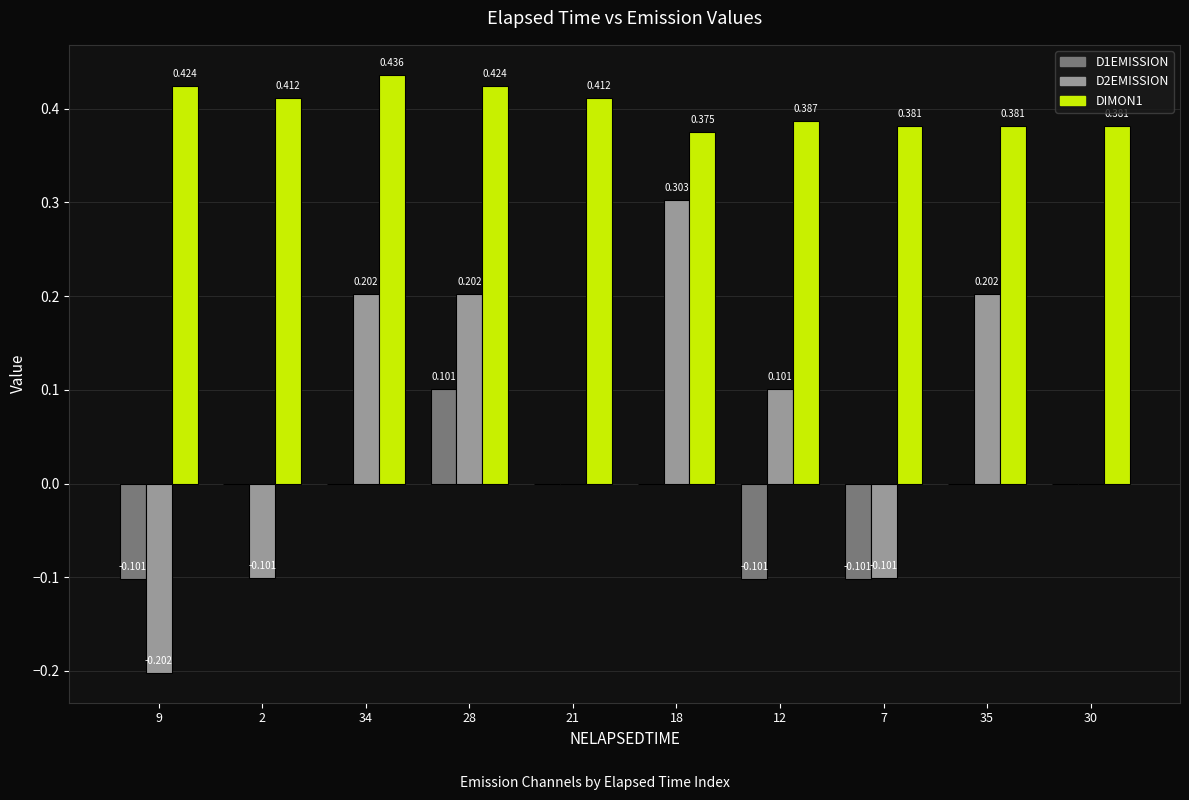

Is the value of DIMON1 at 9 greater than the value of D1EMISSION at 2?

Yes